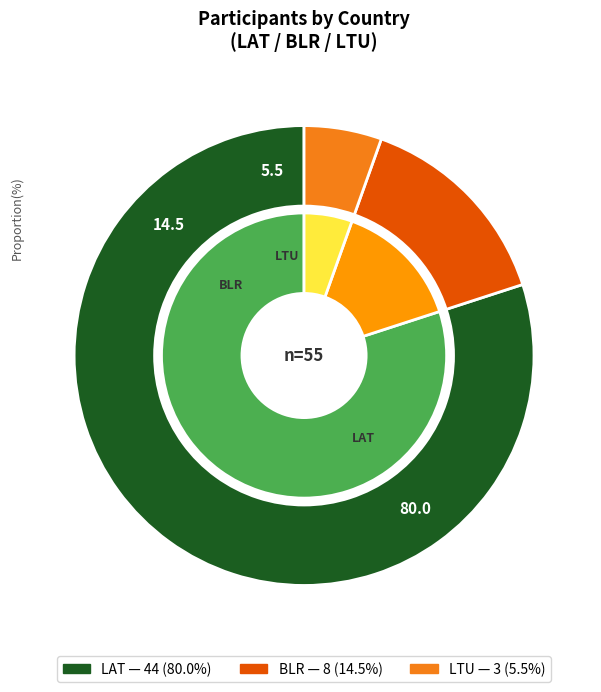

What is the change in value from LAT to BLR?

-36